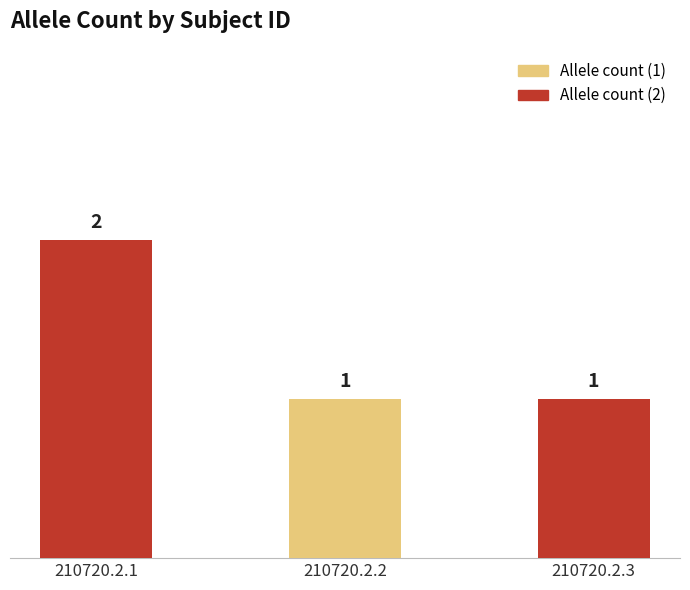

True or false: the data shows 2 at 210720.2.1.

True